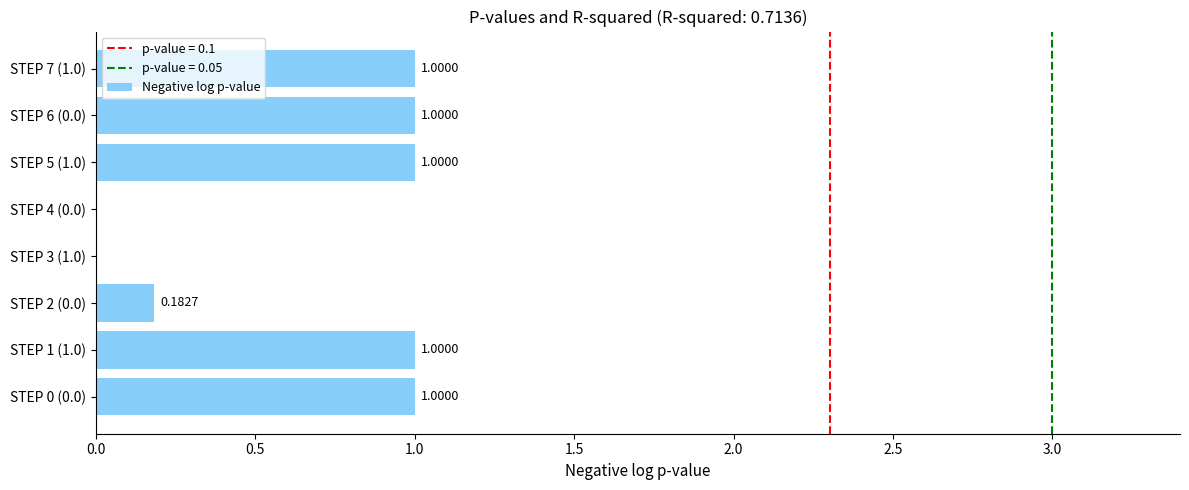

Approximately how many times larger is the value at STEP 1 (1.0) compared to STEP 5 (1.0)?

1.0